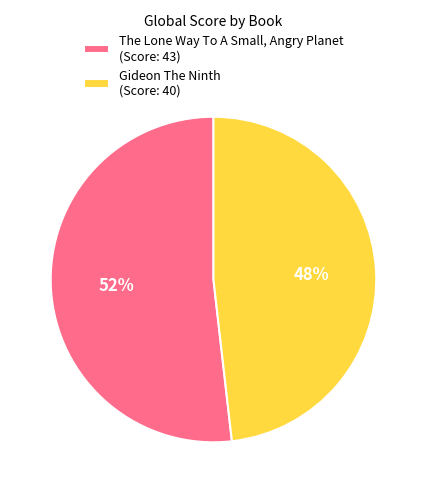

The The Lone Way To A Small, Angry Planet slice represents 52% of the pie. True or false?

True